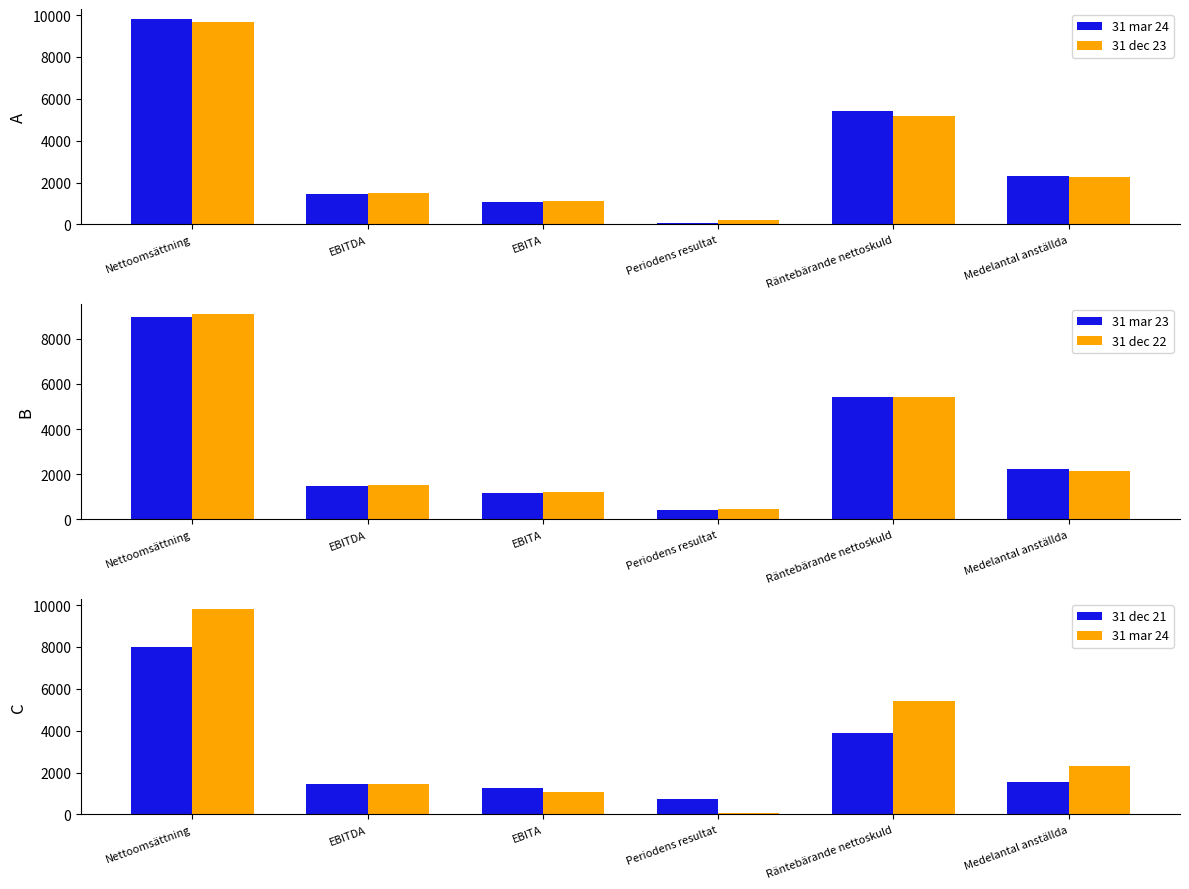

How many values in the 31 mar 24 series exceed 2297?

2